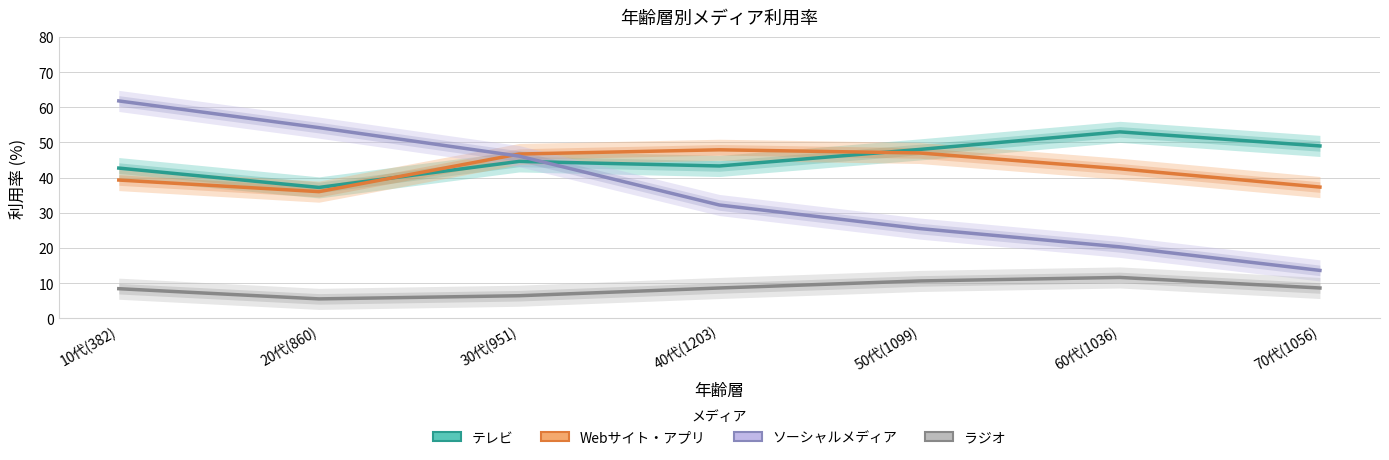

What is the value of the ソーシャルメディア point at the 3rd from the left?

46.1